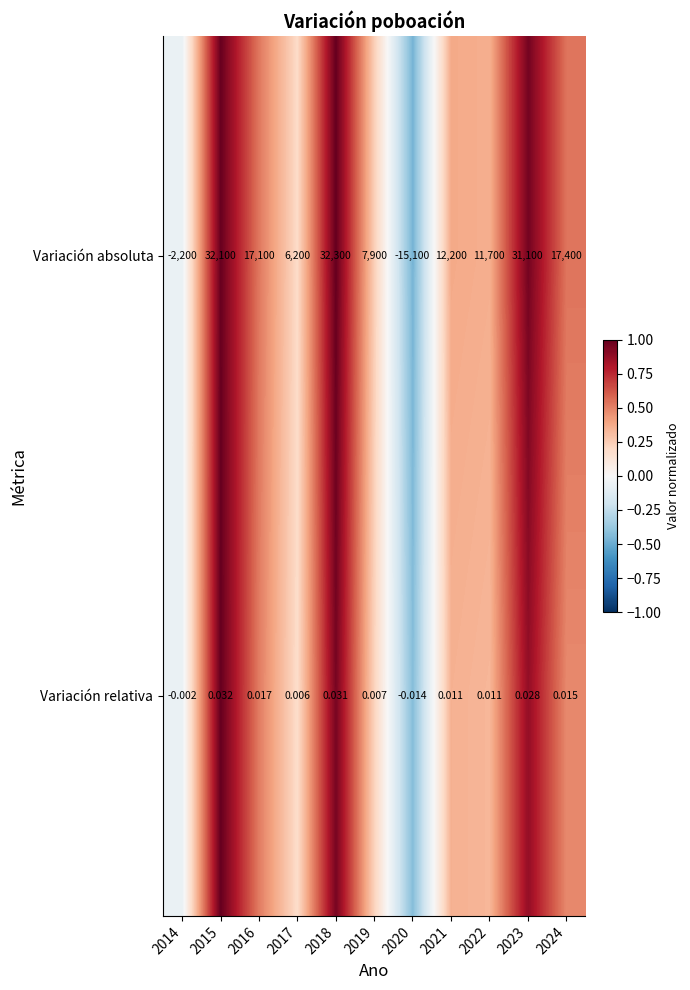

How many values in Variación absoluta are above zero?

9